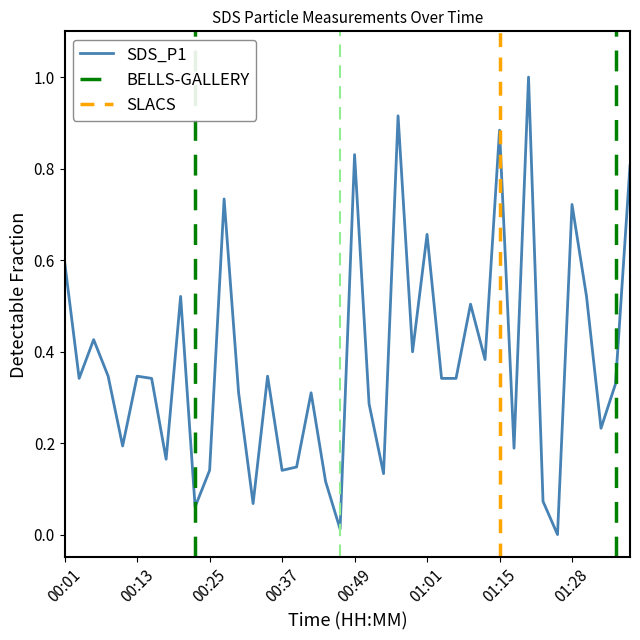

How many data points does each series have?

40